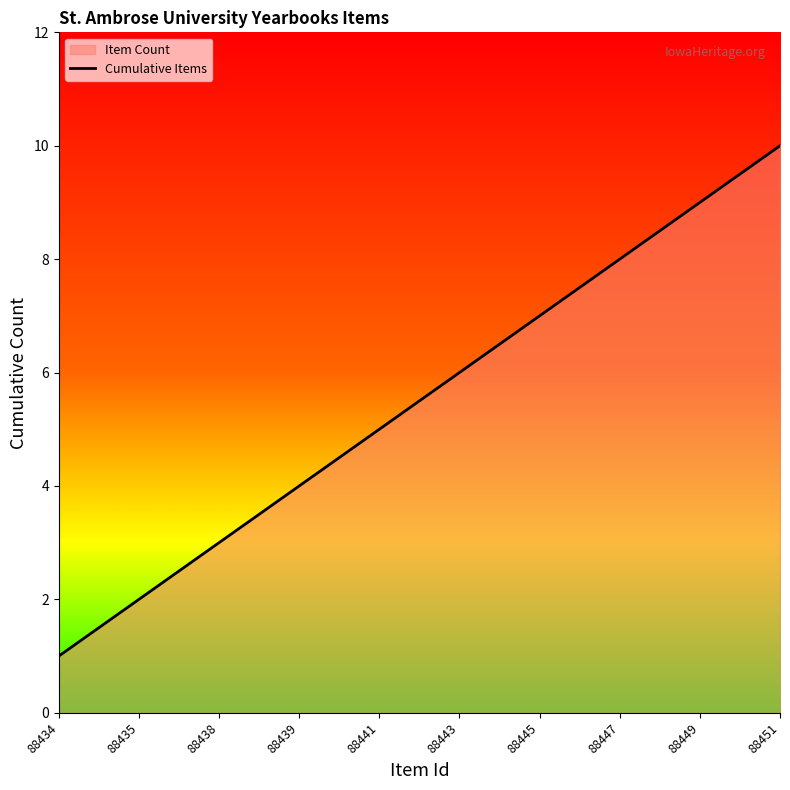

Between 88447 and 88434, which is larger?

88447